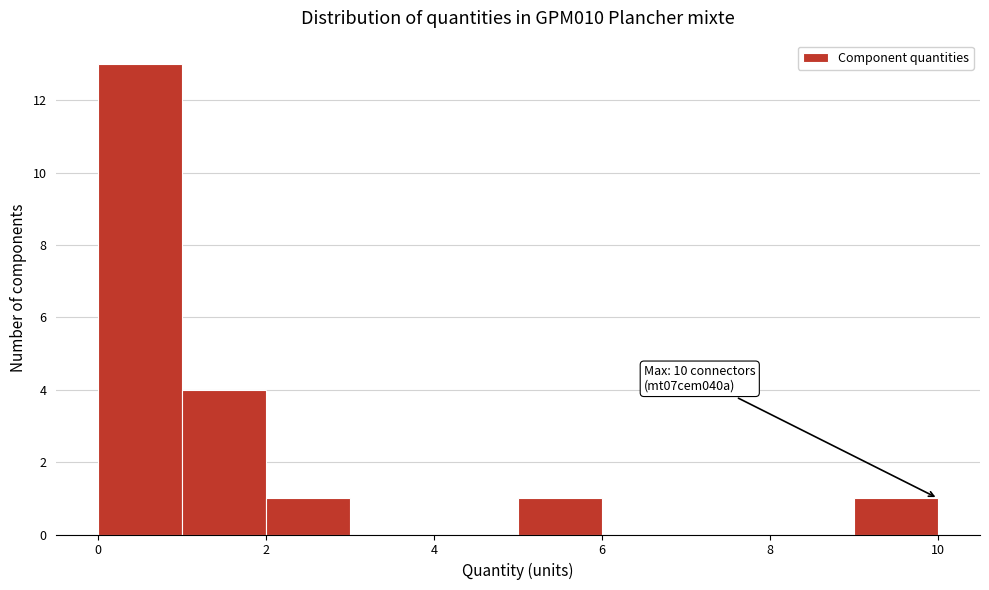

Over which range of the x-axis is the bar tallest?

0 to 1